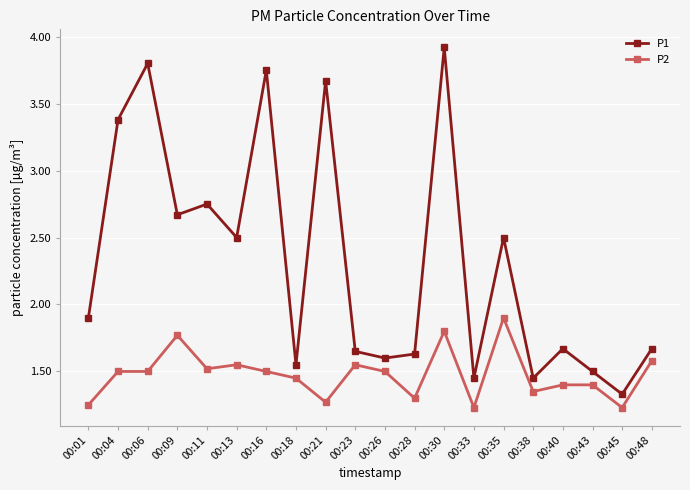

At which category does P1 reach its first local peak?

00:06